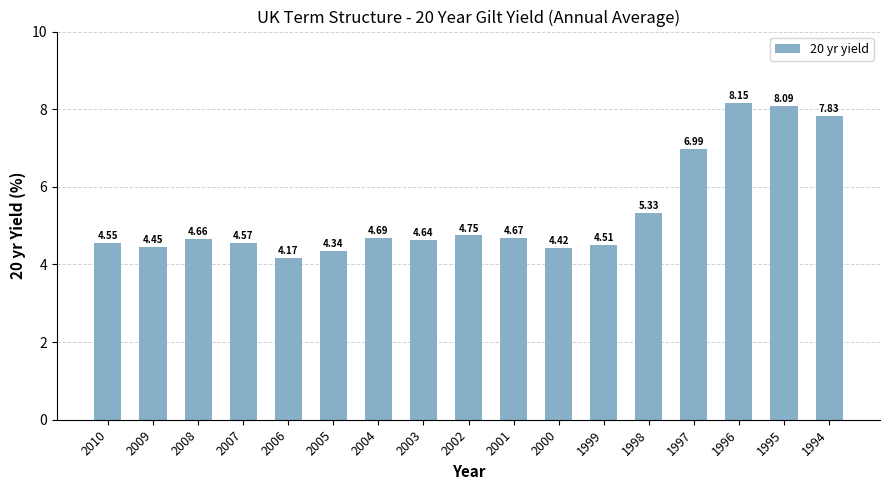

What is the ratio of the value at 1996 to the value at 2007?

1.8